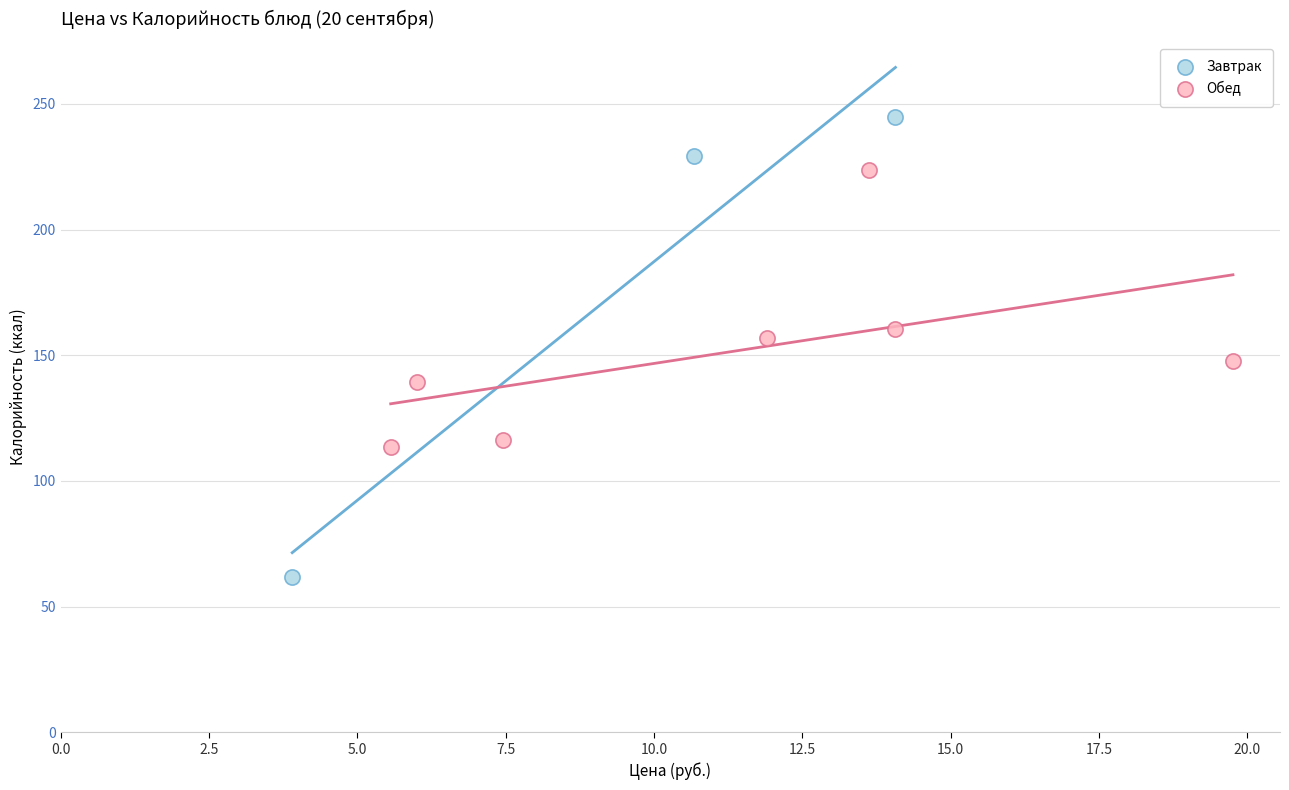

Which series contains the lowest Y value?

Завтрак